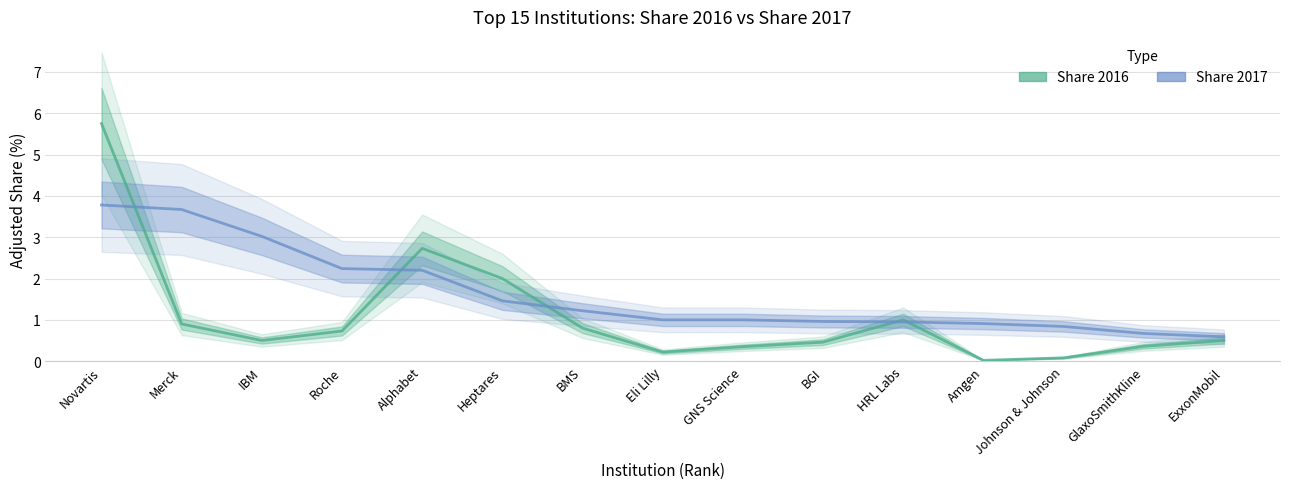

How many intersections are there between Share 2016 and Share 2017?

5